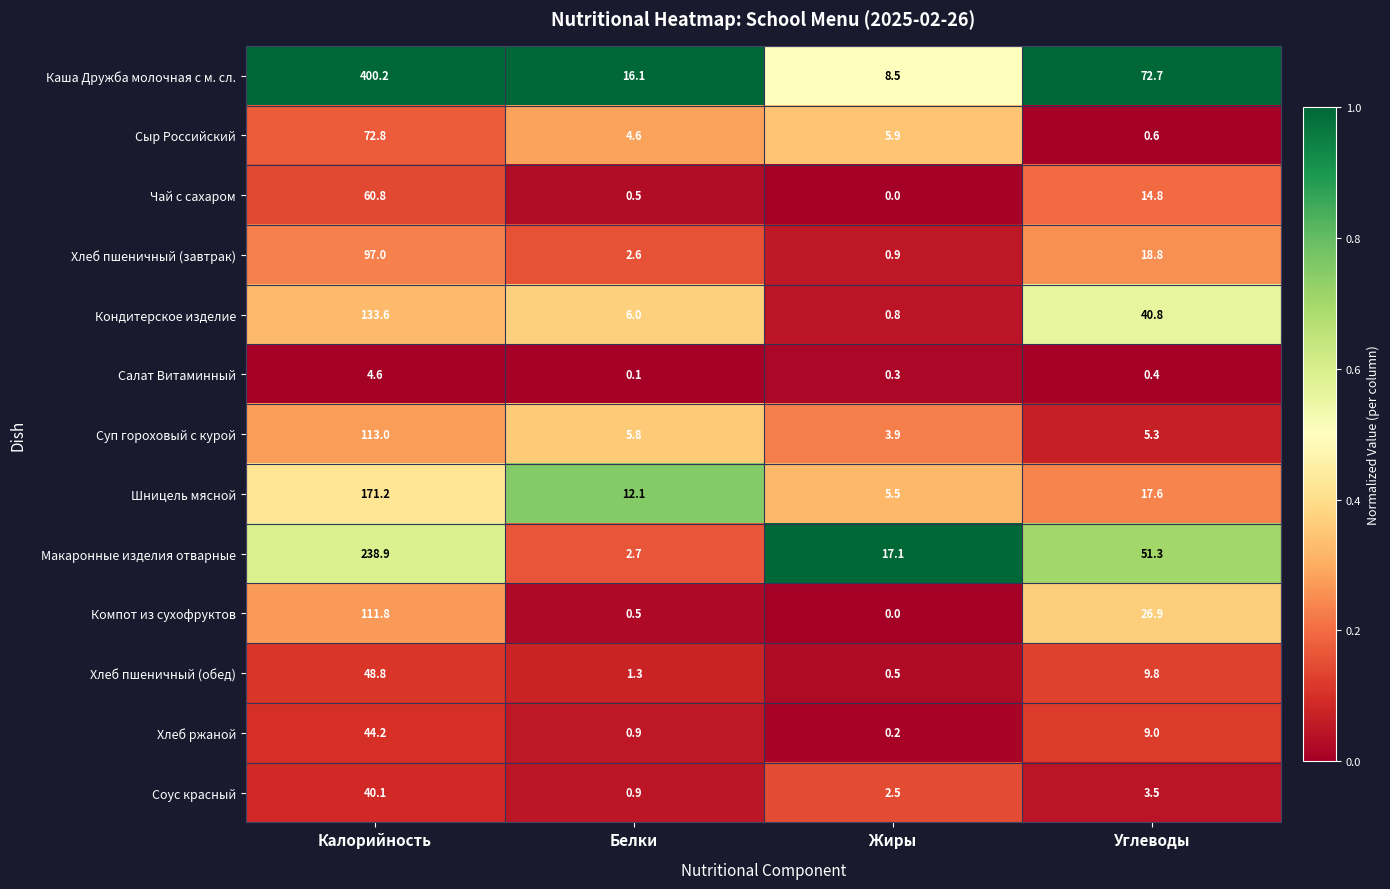

What is the spread (max minus min) of values at Углеводы?

72.3